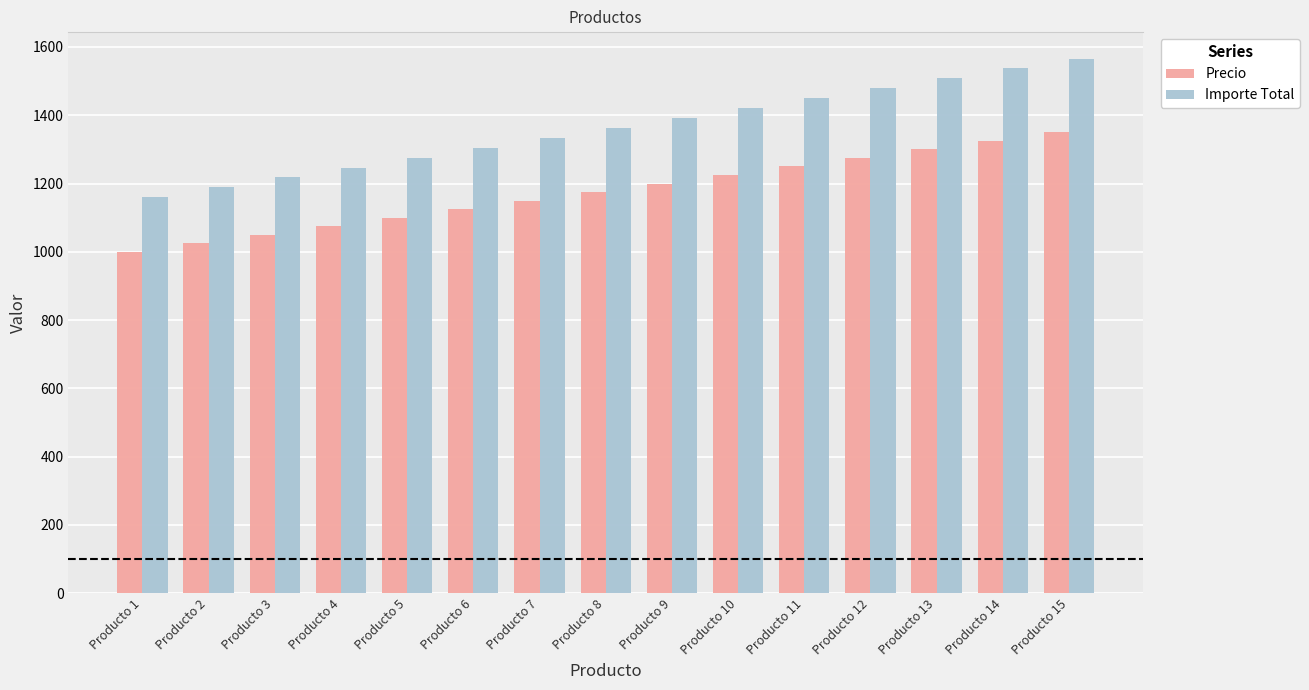

At which label does Precio first exceed 1175?

Producto 9